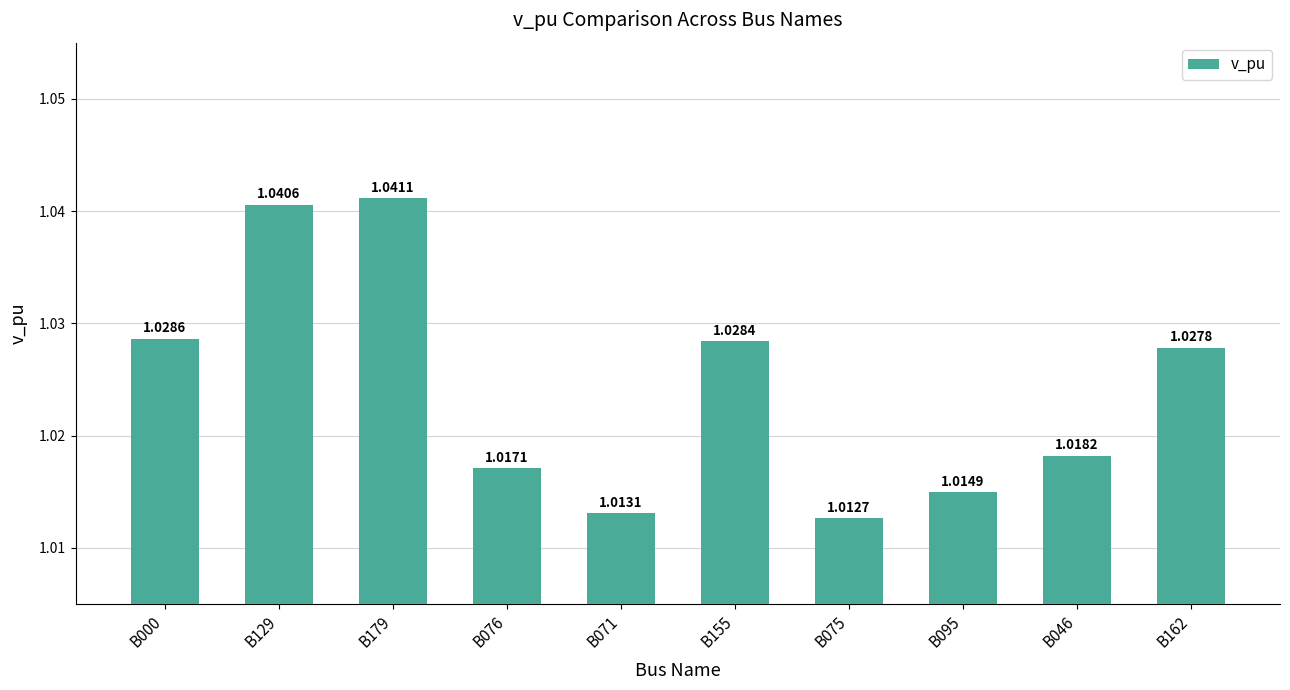

Count the values in the range 1 to 2.

10